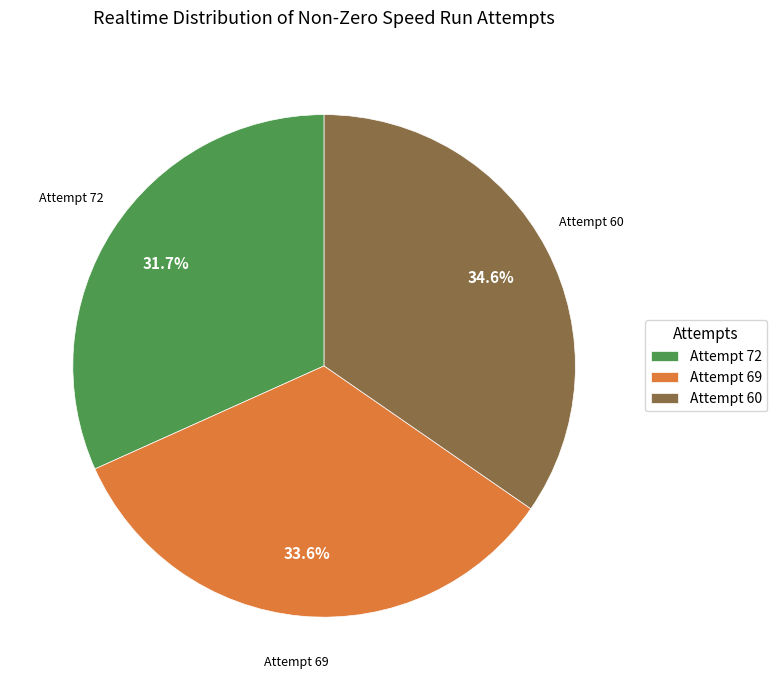

Which has a higher value, Attempt 60 or Attempt 69?

Attempt 60